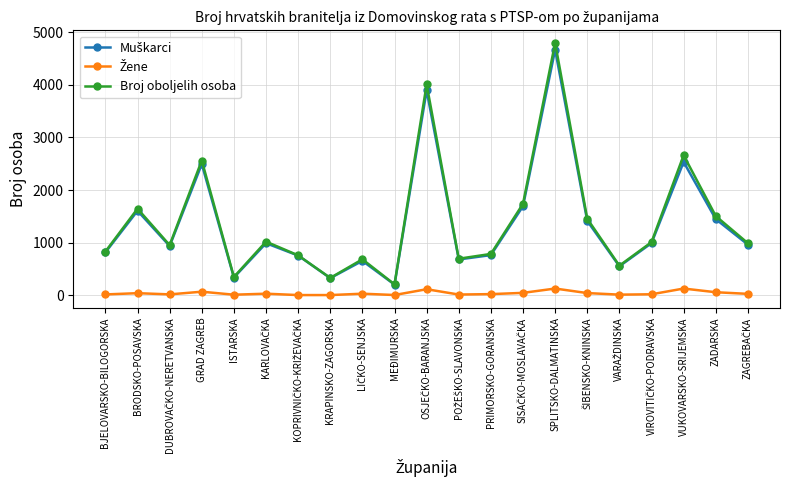

What is the minimum value for Broj oboljelih osoba?

208